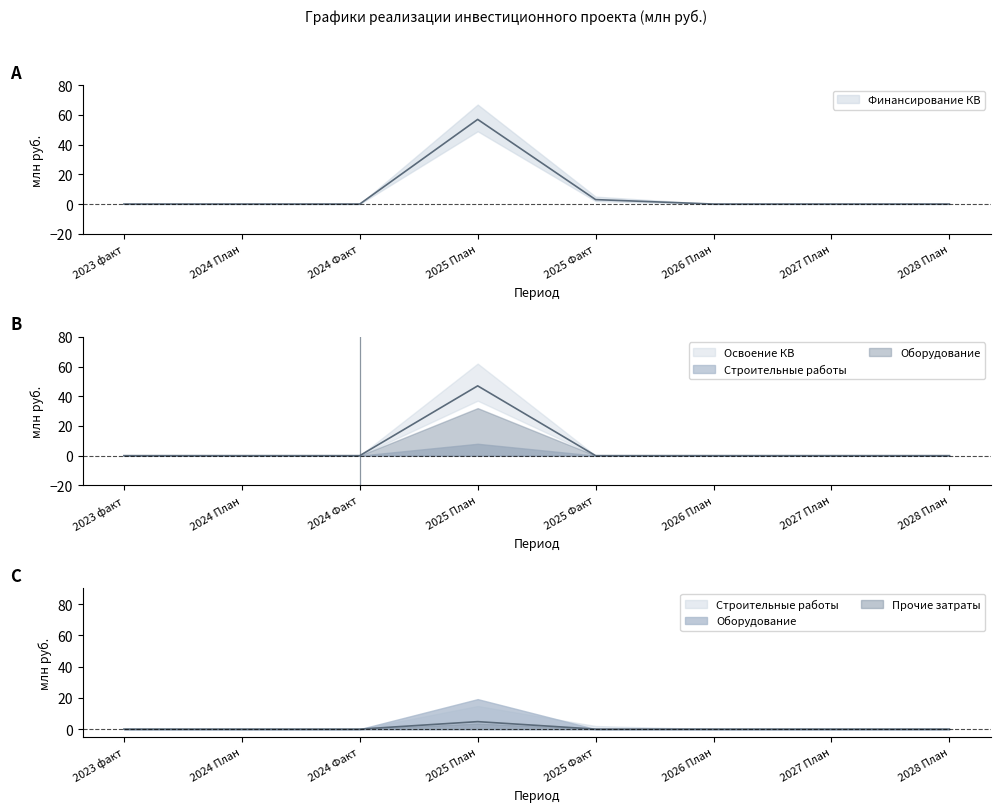

At which category is the sum across all series the highest?

2025 План